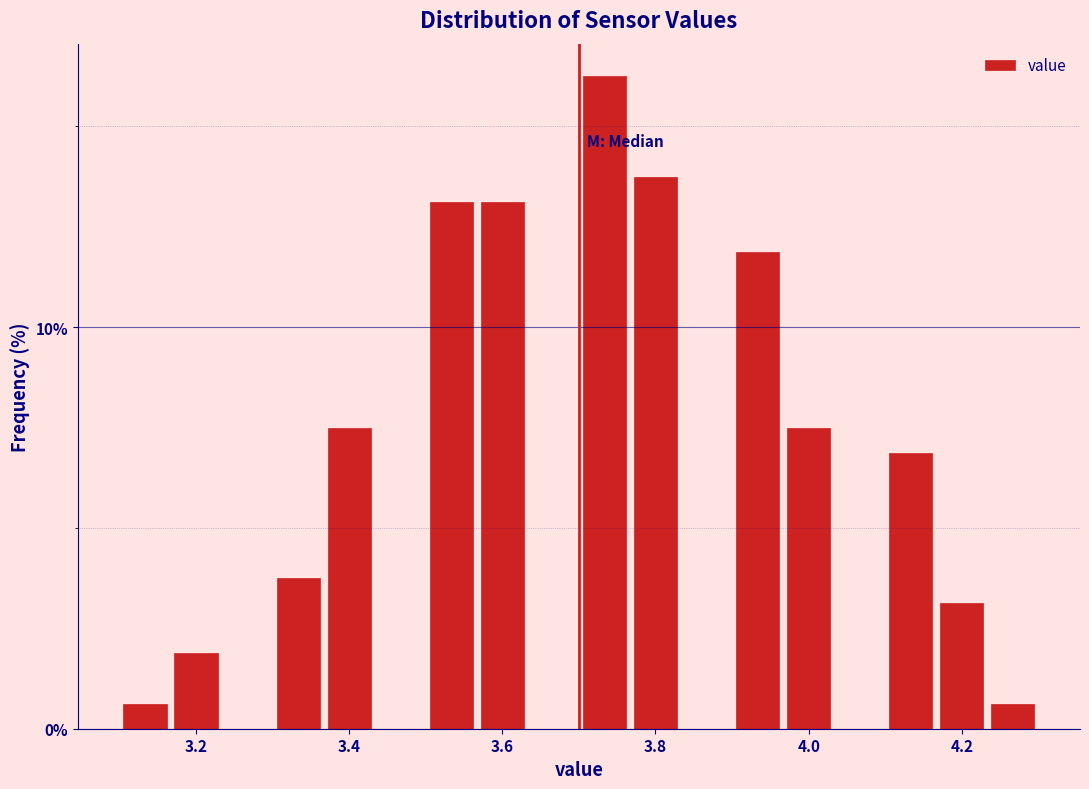

Around what value on the x-axis is the tallest bar? Give the approximate position of its centre, as read against the axis.

3.74